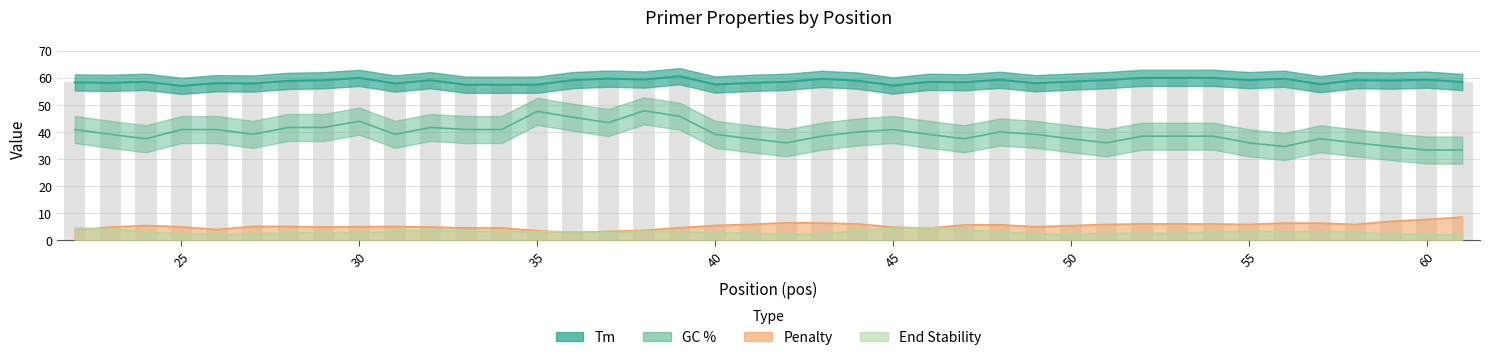

How many data points does each series have?

40